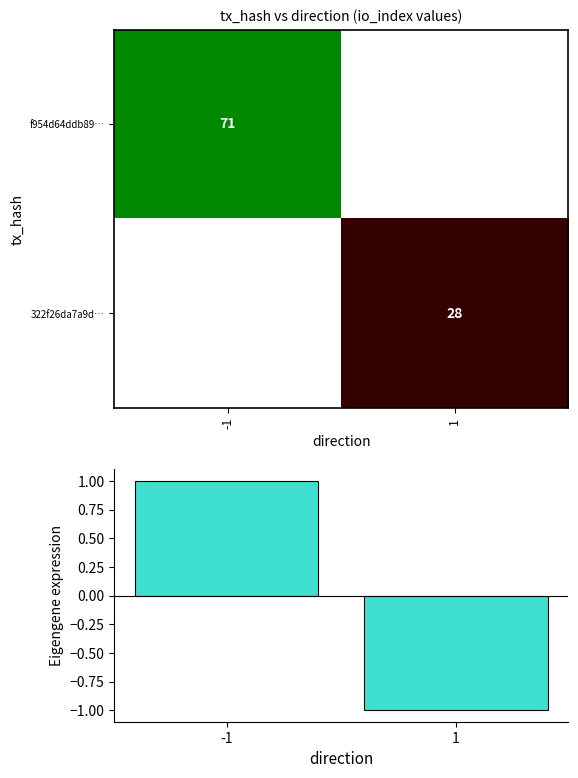

Between -1 and 1, which series saw the biggest shift?

io_index (normalised)